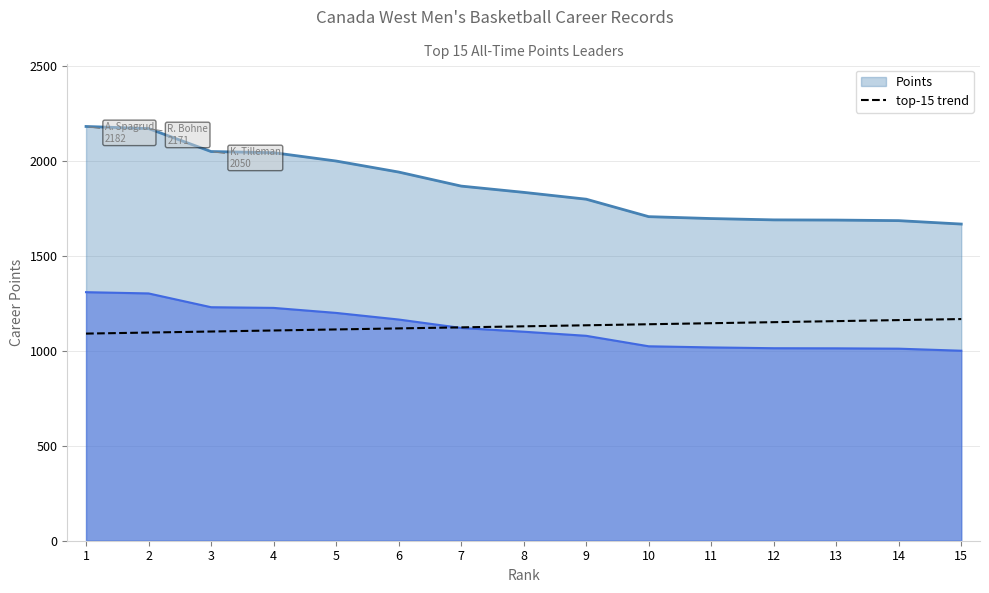

What is the change in value from 10 to 11?

+5.5